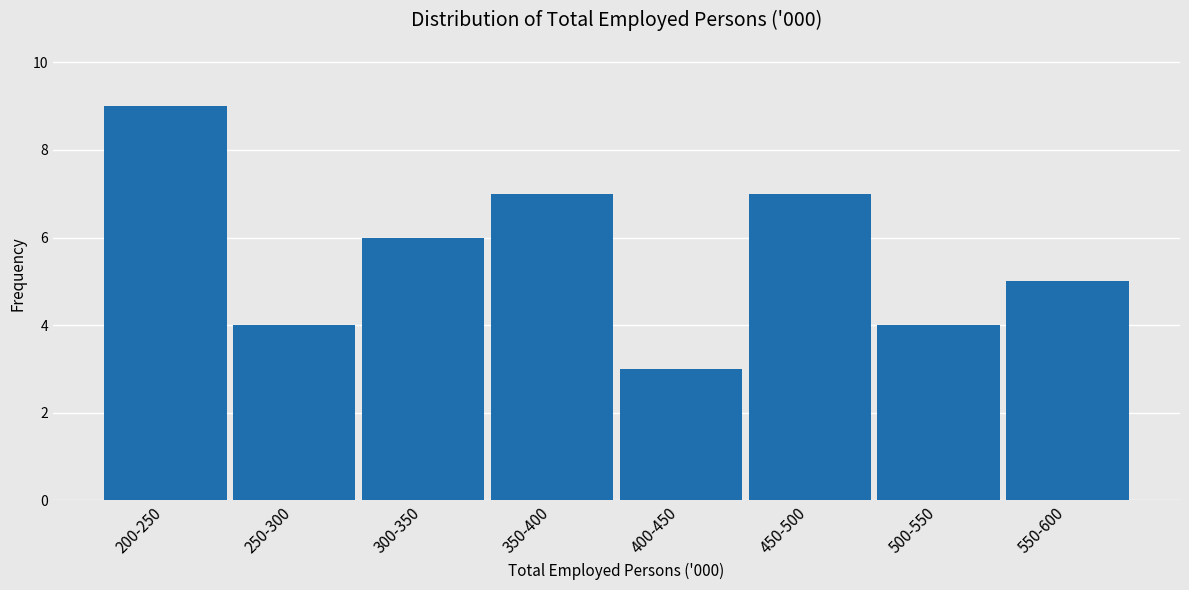

Reading left to right, transcribe all the data shown in this chart.

200-250=9	250-300=4	300-350=6	350-400=7	400-450=3	450-500=7	500-550=4	550-600=5